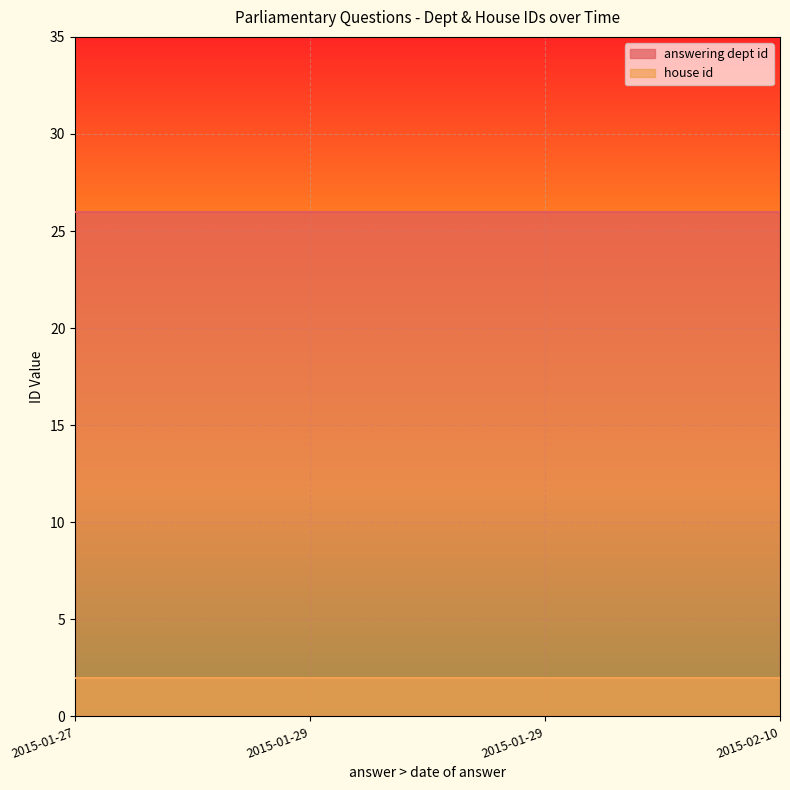

What is the total value across all series at 2015-01-29?

28